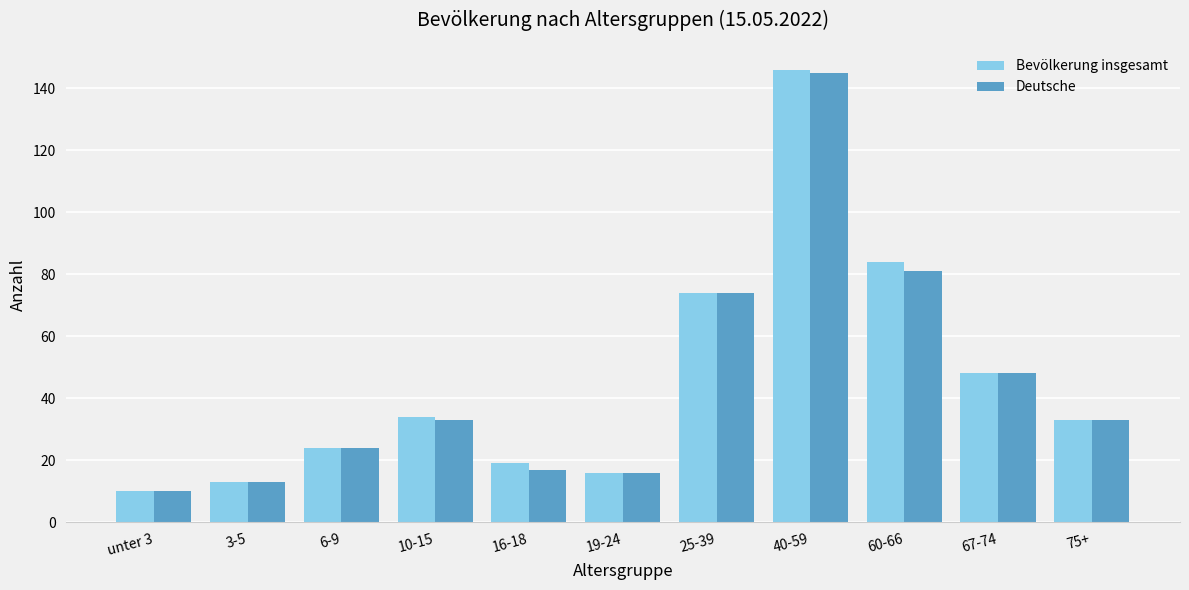

Does the chart contain any negative values?

No